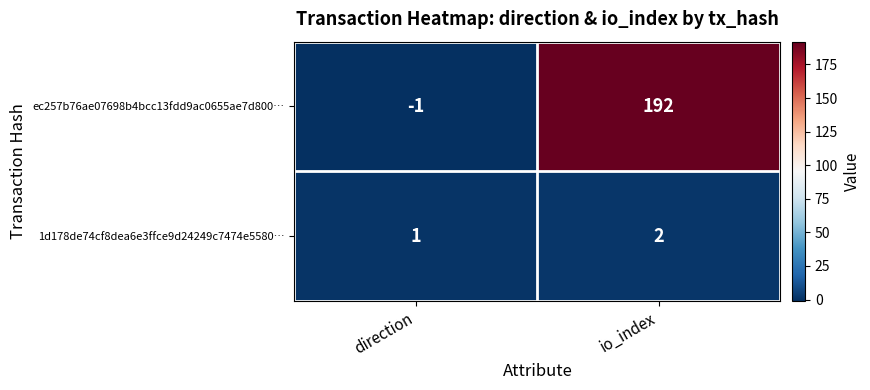

Is it true that ec257b76ae07698b4bcc13fdd9ac0655ae7d800… equals 192 at io_index?

True